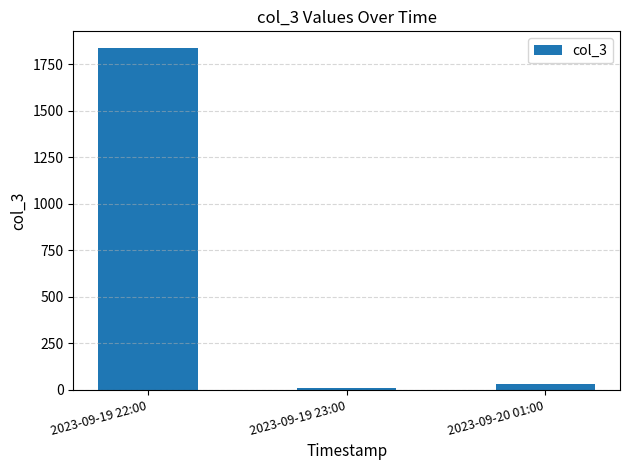

What is the approximate value at 2023-09-19 22:00, to the nearest 10?

1840